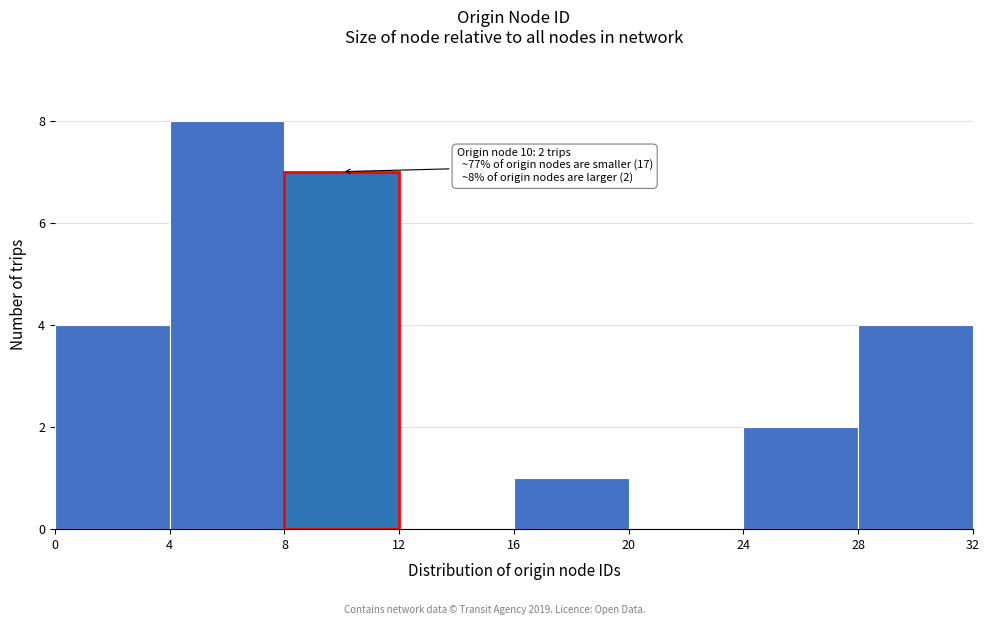

Over which range of the x-axis is the bar tallest?

4 to 8